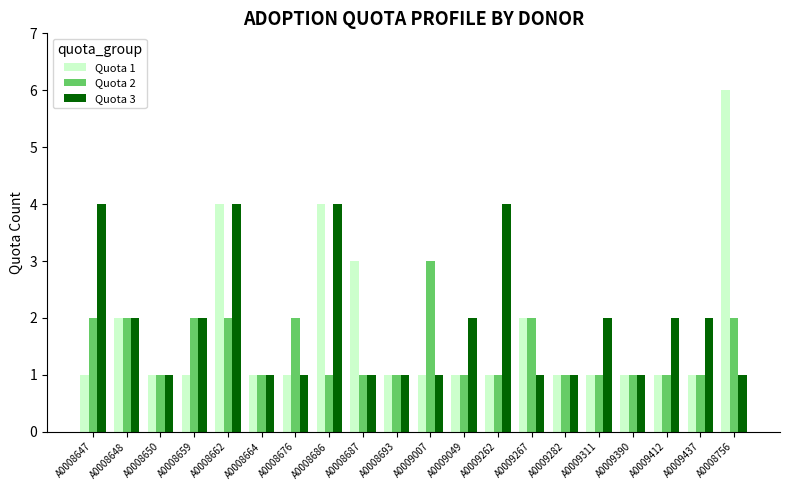

Reading right to left, transcribe all the data shown in this chart.

Quota 1: 6	1	1	1	1	1	2	1	1	1	1	3	4	1	1	4	1	1	2	1
Quota 2: 2	1	1	1	1	1	2	1	1	3	1	1	1	2	1	2	2	1	2	2
Quota 3: 1	2	2	1	2	1	1	4	2	1	1	1	4	1	1	4	2	1	2	4